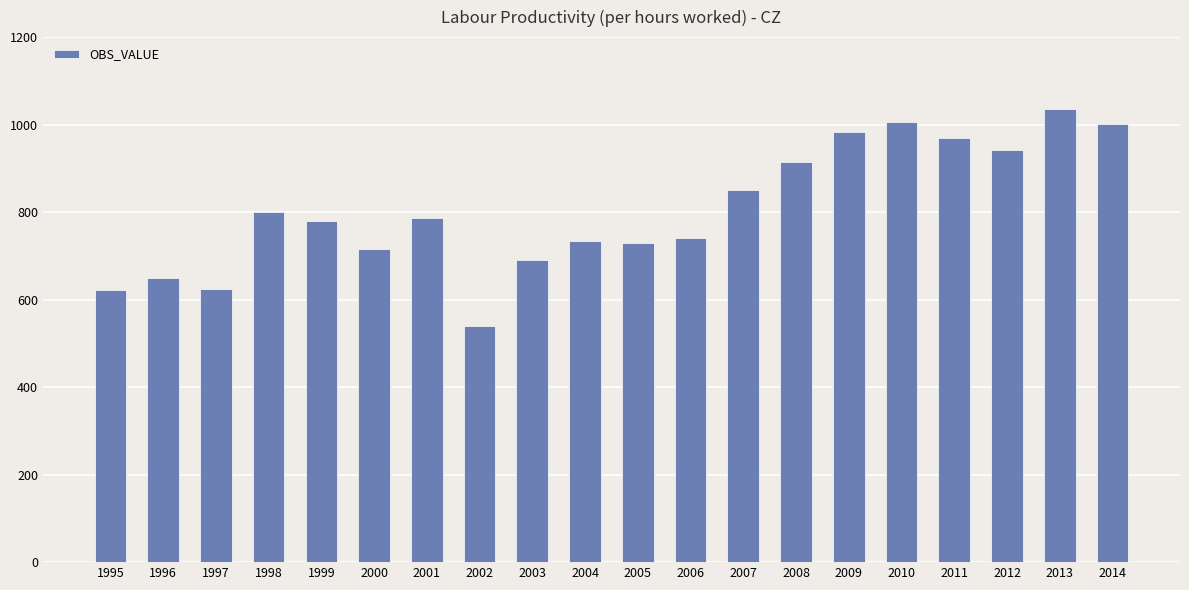

What is the change in value from 1996 to 1997?

-25.7